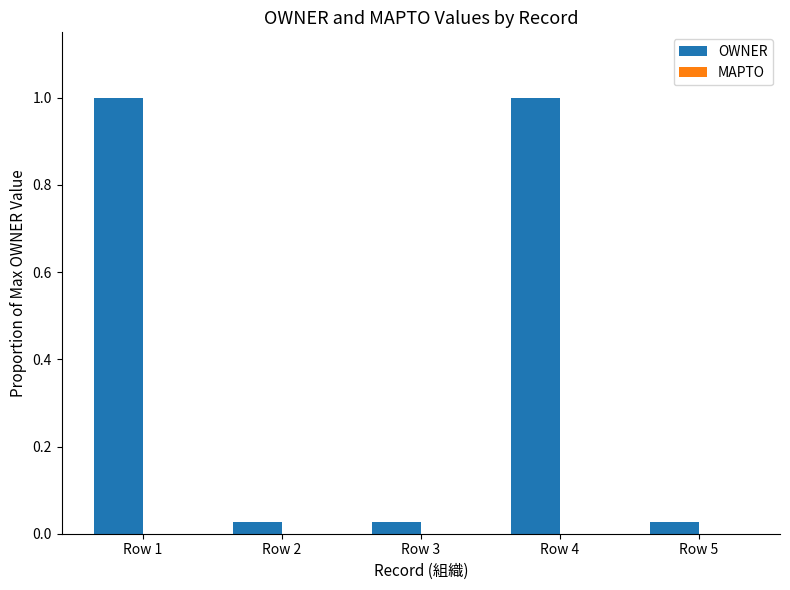

What is the value of the 4th bar from the left?

1.0